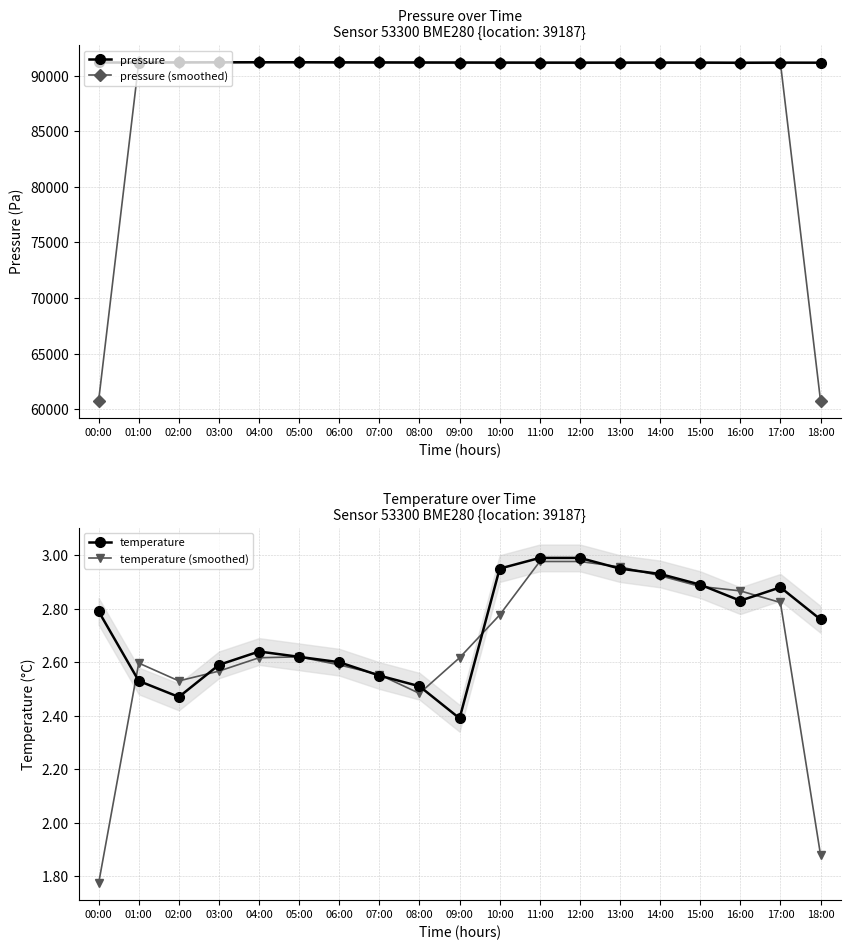

Which series changed the most between 04:00 and 07:00?

pressure